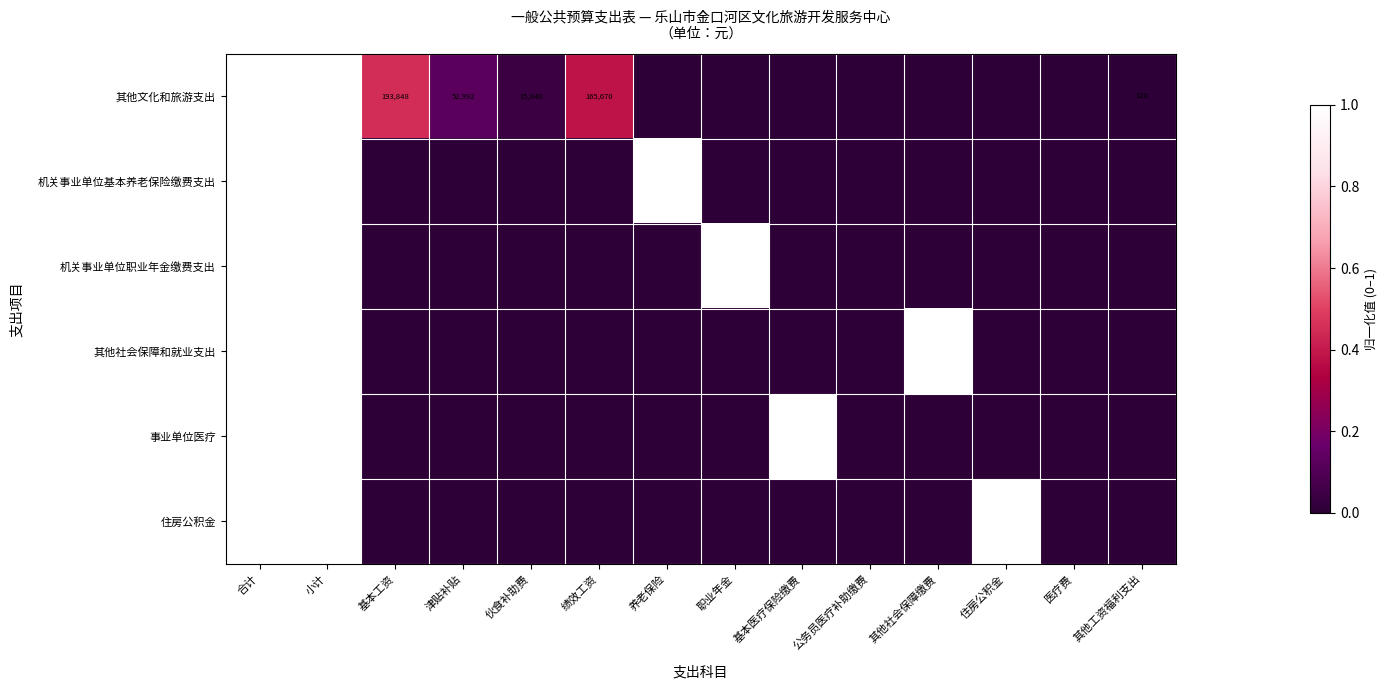

Rank the series at 小计 from highest to lowest value.

其他文化和旅游支出, 住房公积金, 机关事业单位基本养老保险缴费支出, 机关事业单位职业年金缴费支出, 事业单位医疗, 其他社会保障和就业支出